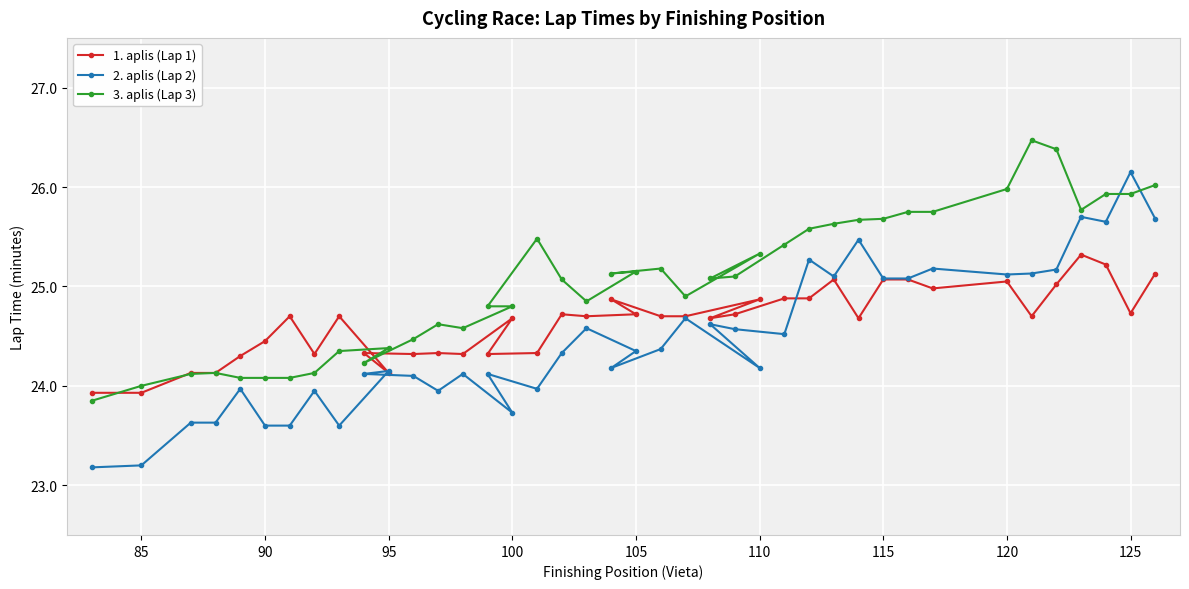

What is the maximum value for 3. aplis (Lap 3)?

26.5